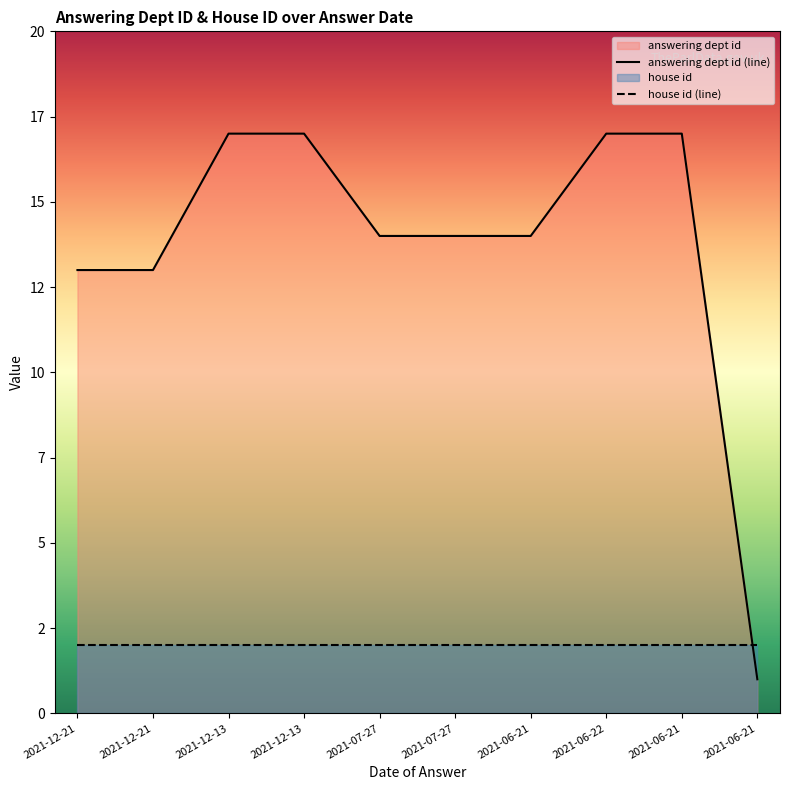

What is the difference between the maximum and minimum values?

16